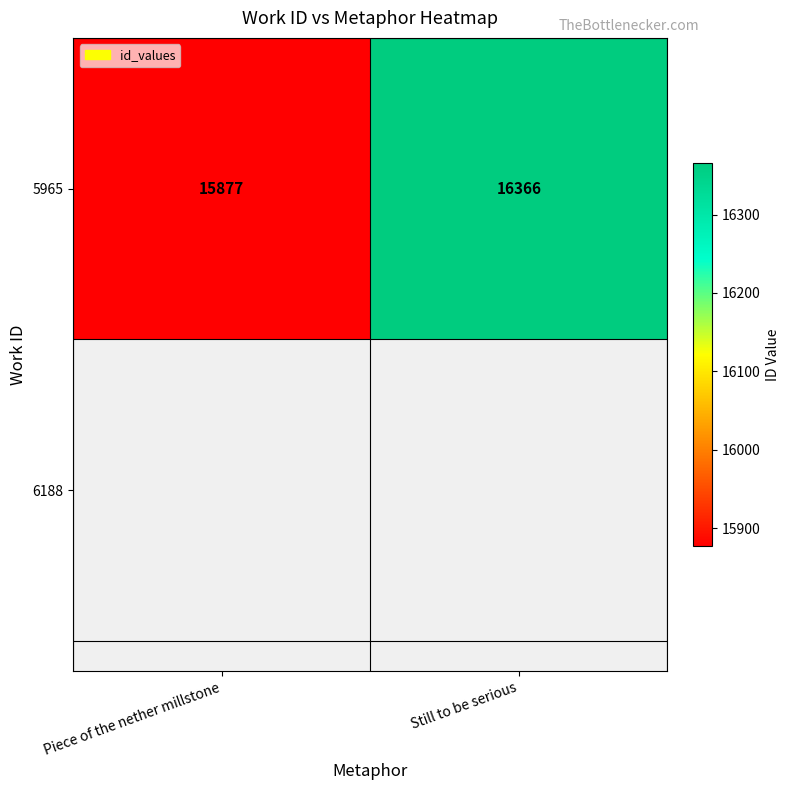

True or false: the data shows 16366 at Still to be serious.

True